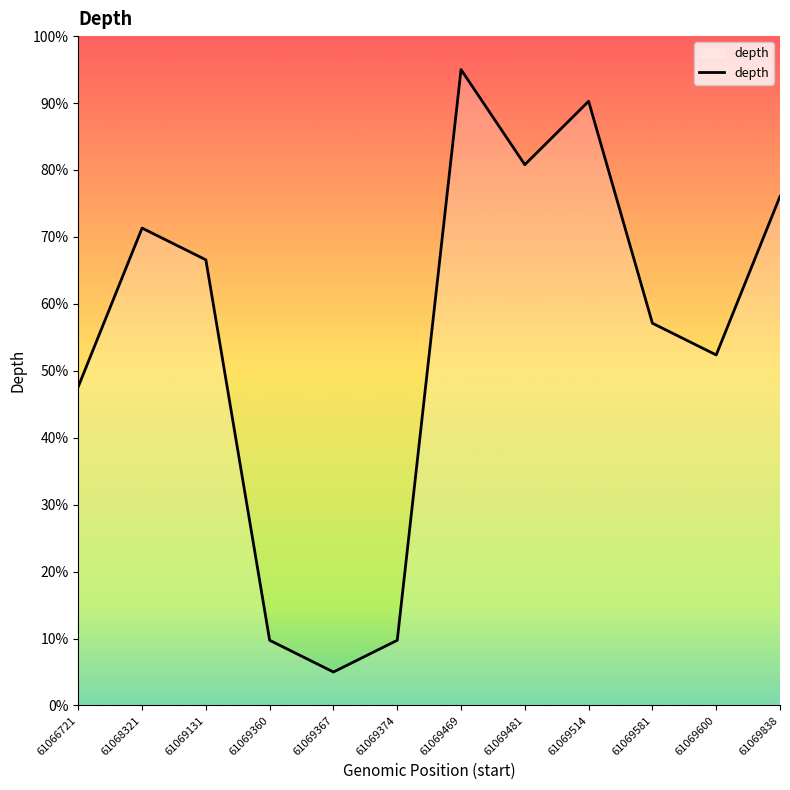

The value at 61069581 is 57.1. True or false?

True